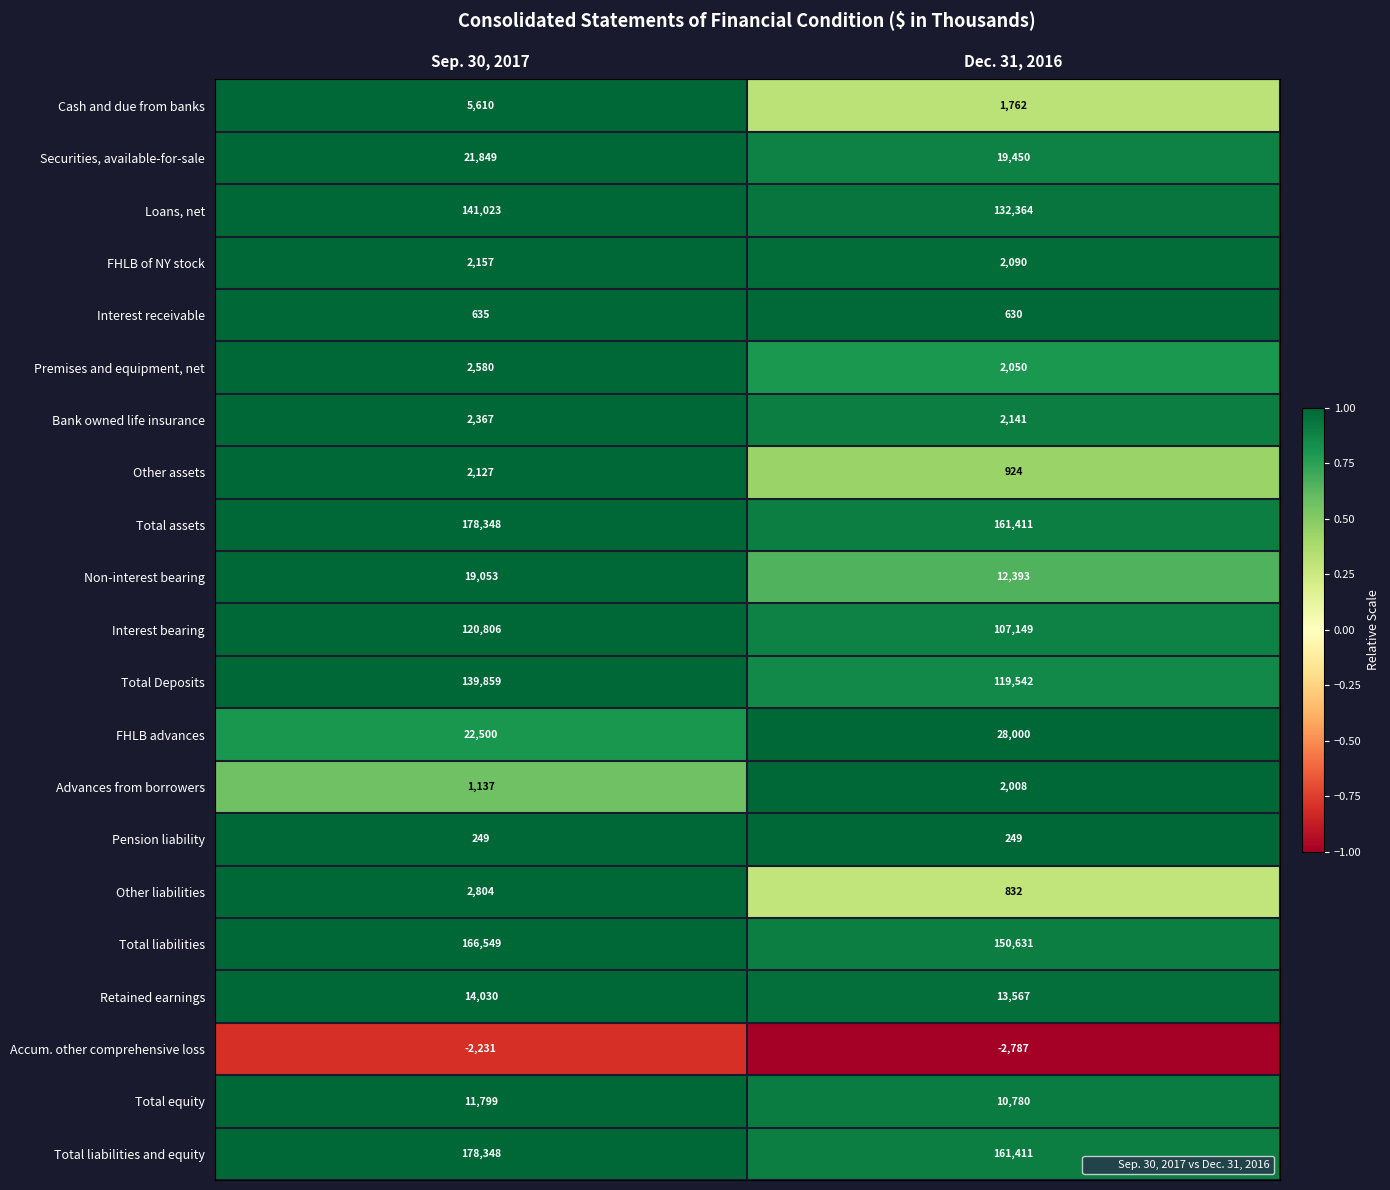

What is the difference between the highest and lowest values at Dec. 31, 2016?

164198